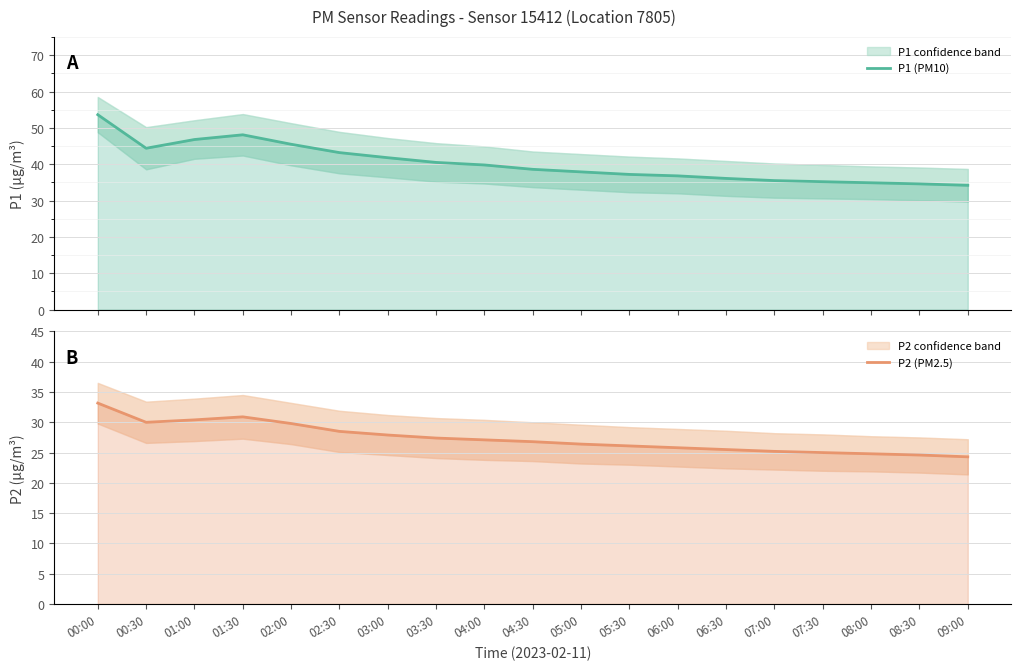

The P2 (PM2.5) series shows 14.0 at 01:00. True or false?

False